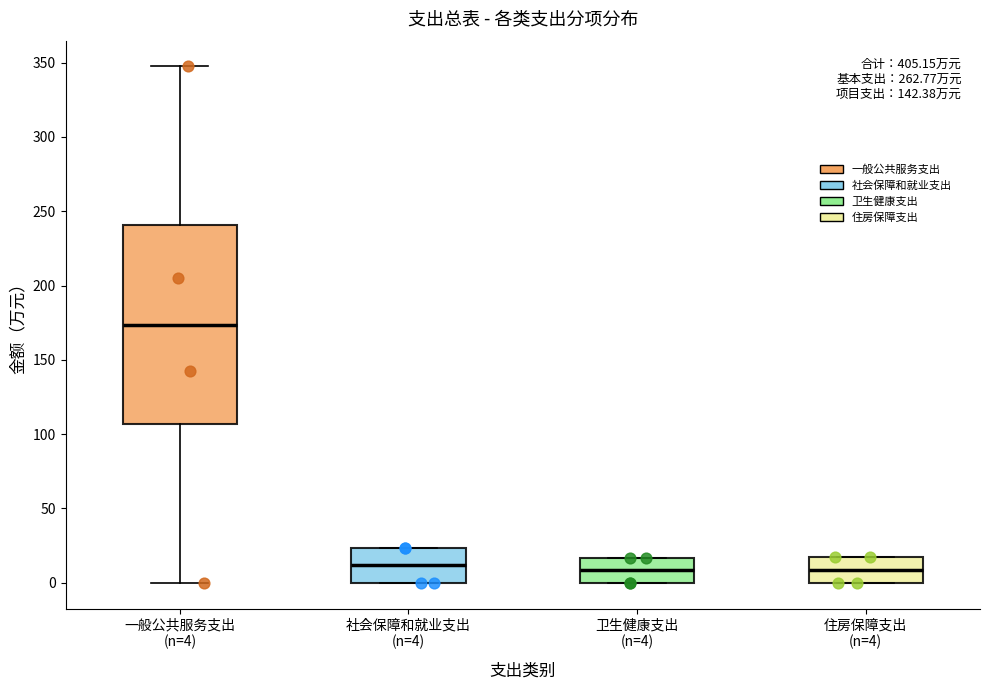

Reading left to right, read every box against the y-axis: the position of its median line, the range the box covers, and the ends of its whiskers. The values are not printed on the chart, so give them approximately, as read against the axis.

一般公共服务支出 (n=4): median 175, box 105 to 240, whiskers 0 to 345
社会保障和就业支出 (n=4): median 10, box 0 to 25, whiskers 0 to 25
卫生健康支出 (n=4): median 10, box 0 to 15, whiskers 0 to 15
住房保障支出 (n=4): median 10, box 0 to 20, whiskers 0 to 20